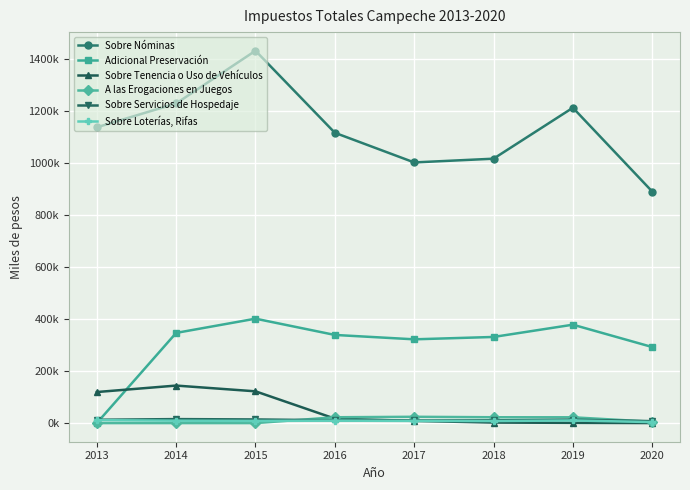

What is the total value across all series at 2017?

1376745.2